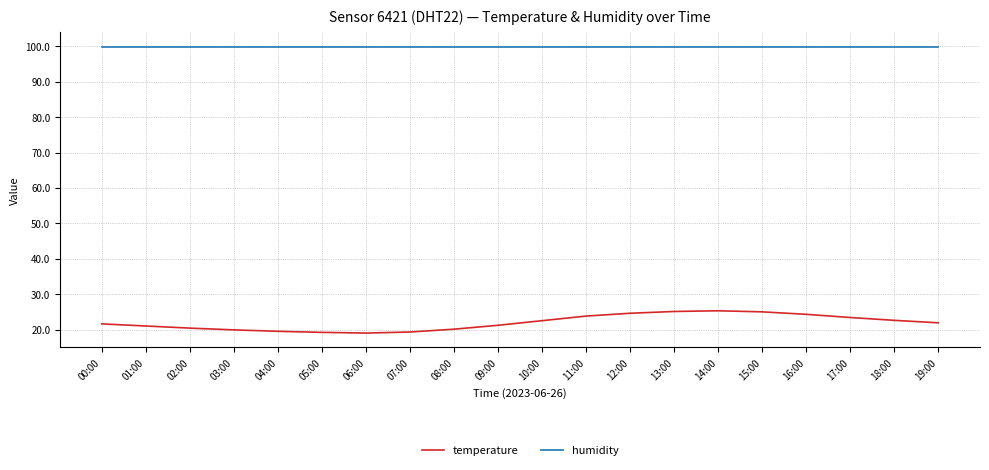

Which series has the widest spread of values?

temperature